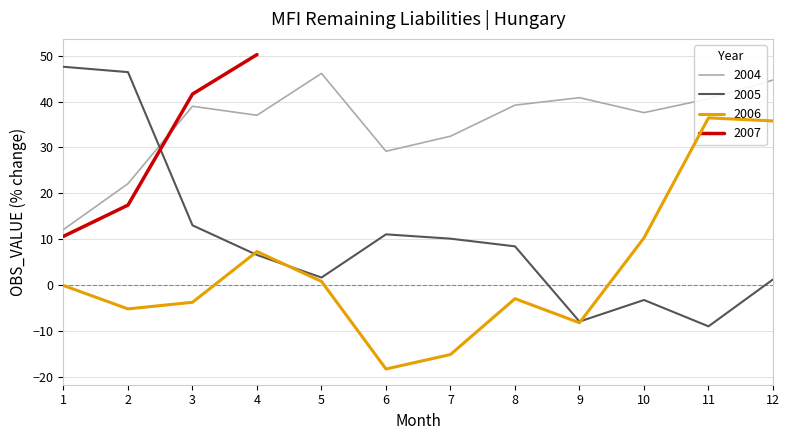

Is this an area chart (filled region under the line)?

No